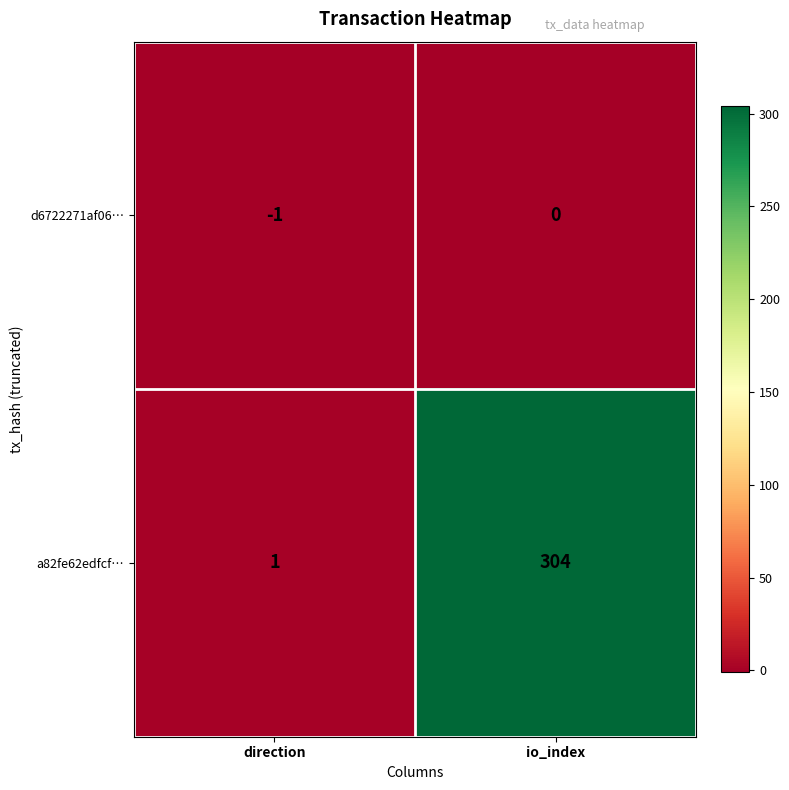

Which category has the highest value across all series?

io_index